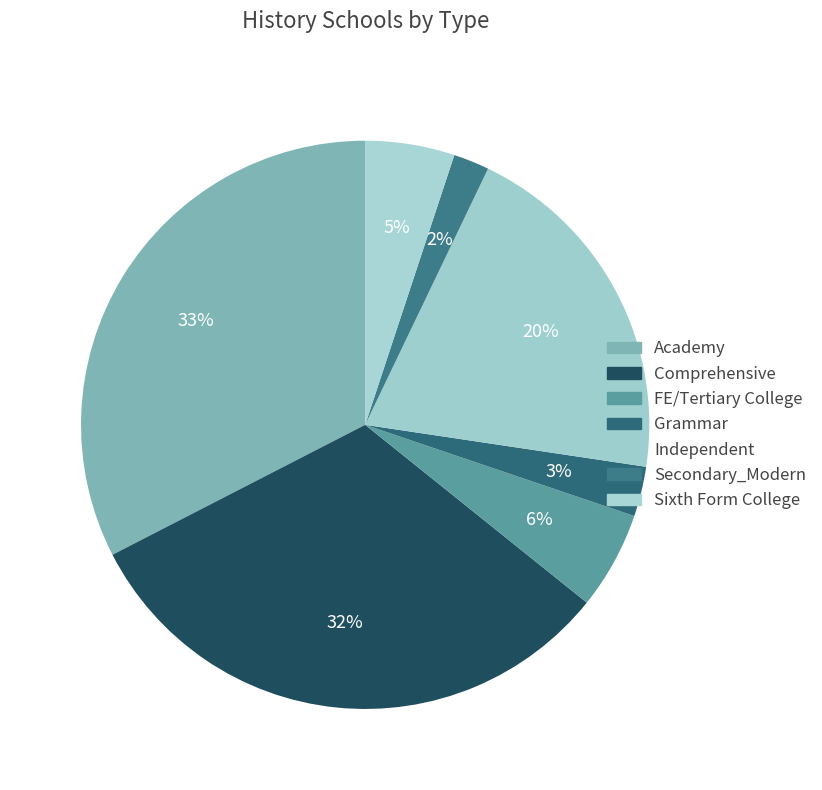

What is the change in value from Academy to Independent?

-308